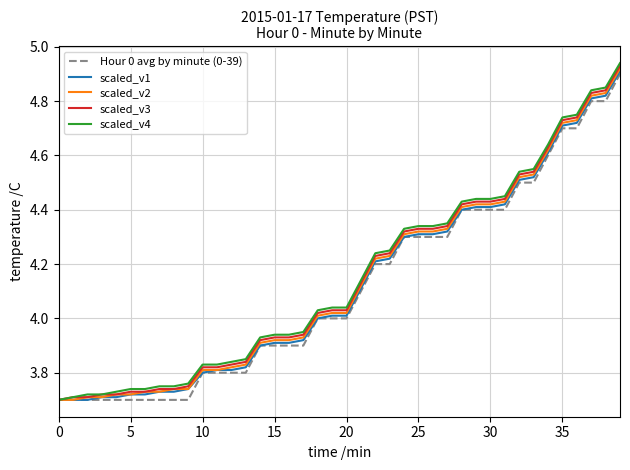

What is the difference between the maximum and minimum values in the Hour 0 avg by minute (0-39) series?

1.2